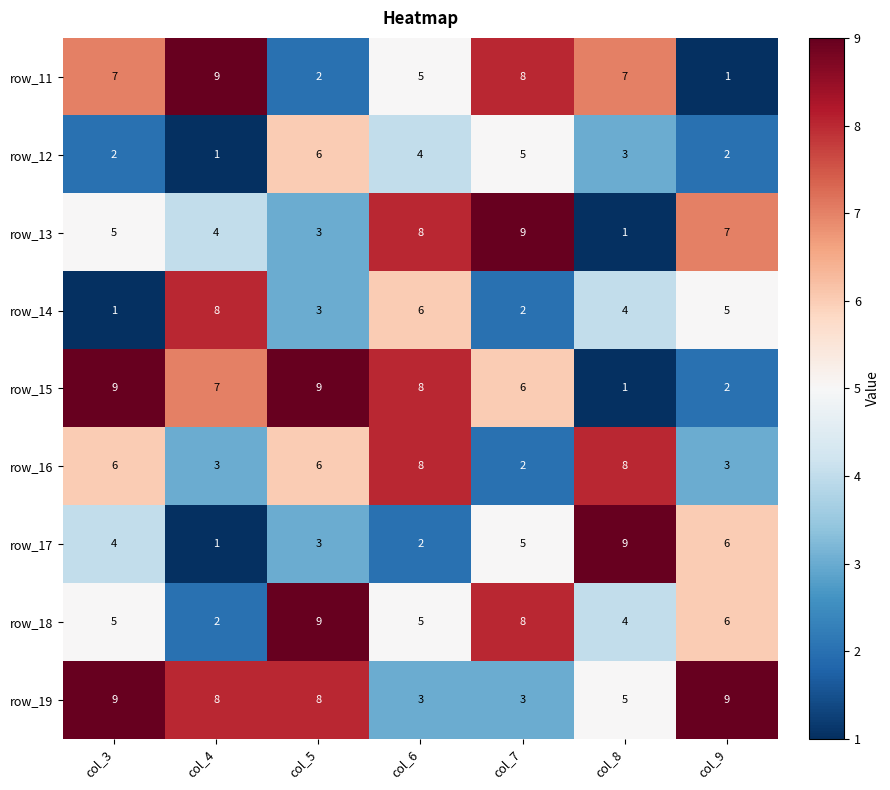

Is it true that row_17 equals 6 at col_3?

False